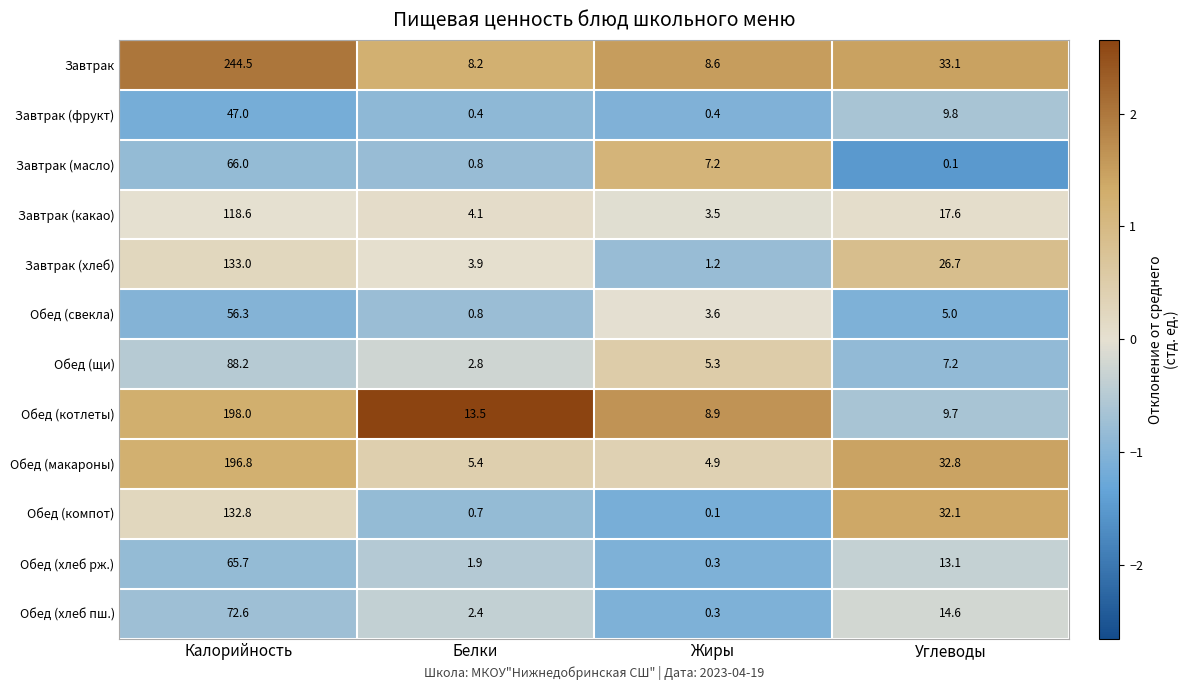

What is the difference between the second highest and second lowest values in the Завтрак (масло) series?

6.4